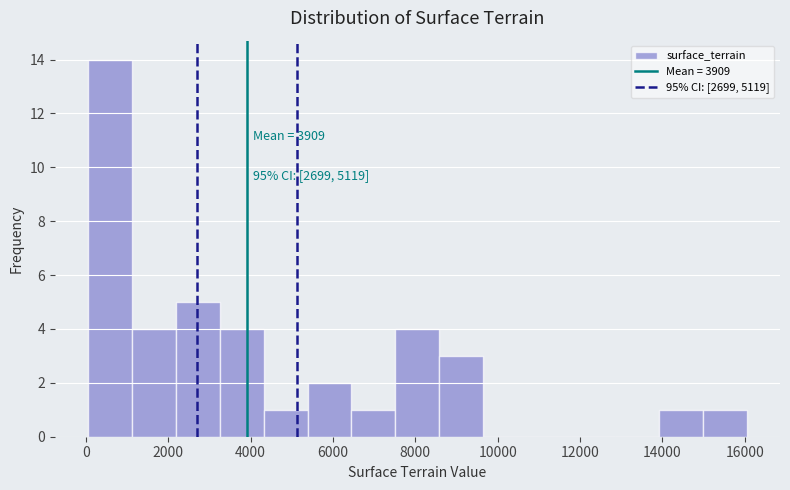

Over which range of the x-axis is the bar tallest?

0 to 1200